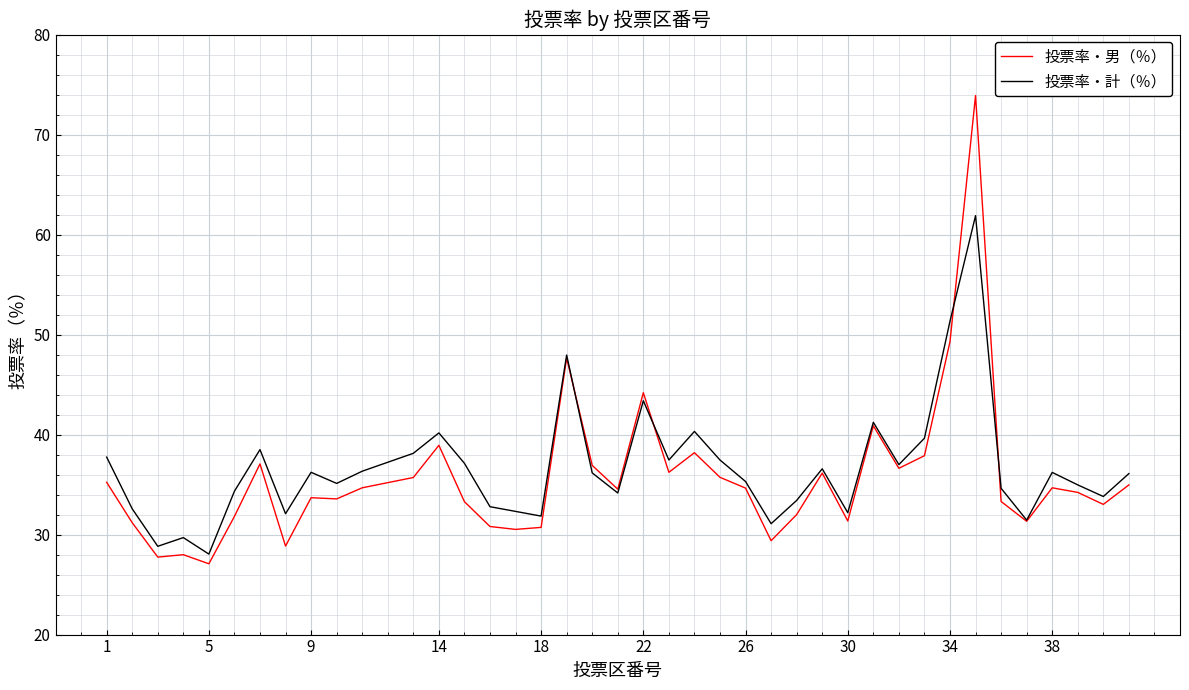

List the series in order of their peak value, highest first.

投票率・男（％）, 投票率・計（％）